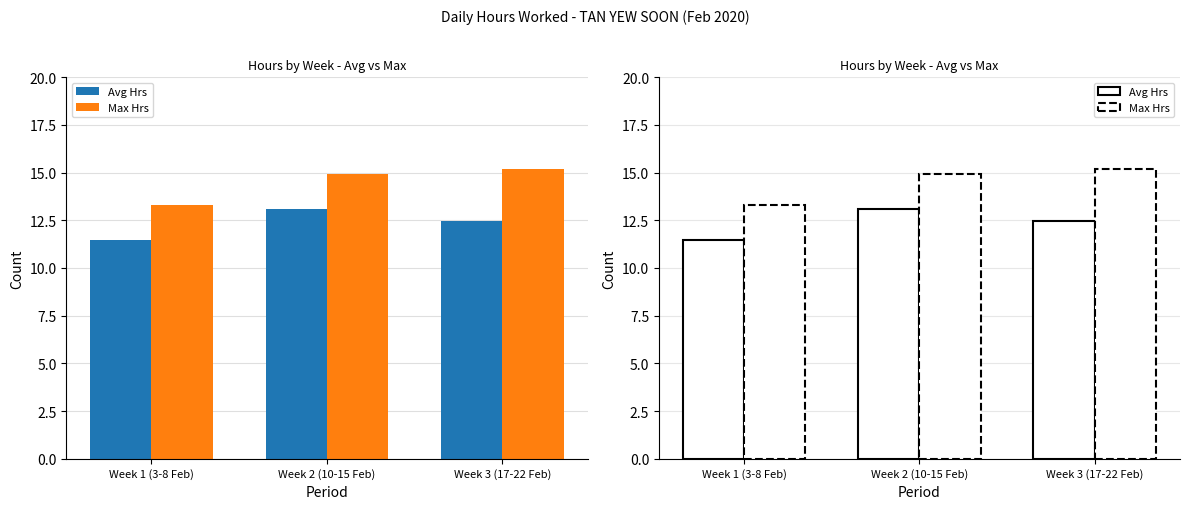

What position from the left is Week 2 (10-15 Feb)?

2